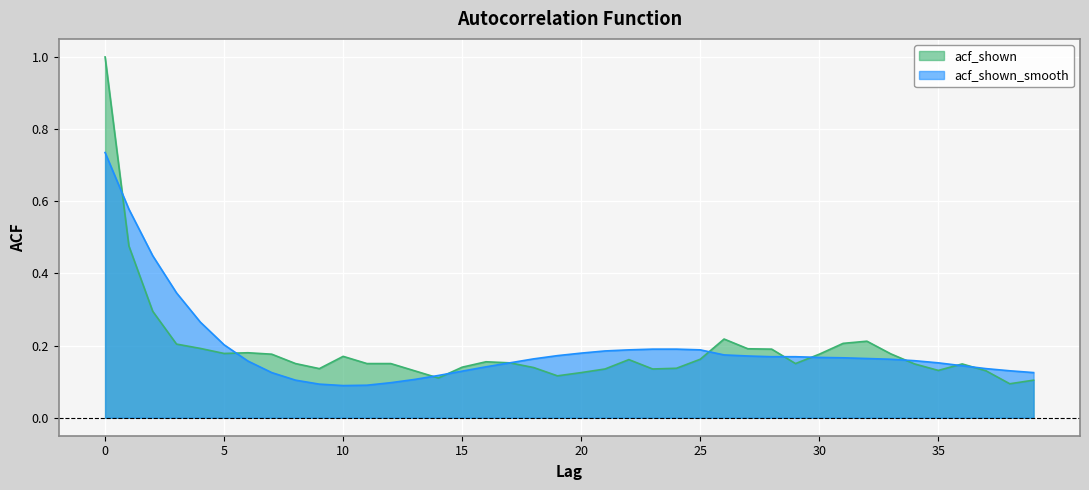

What is the sum of the acf_shown values at 33 and 28?

0.4